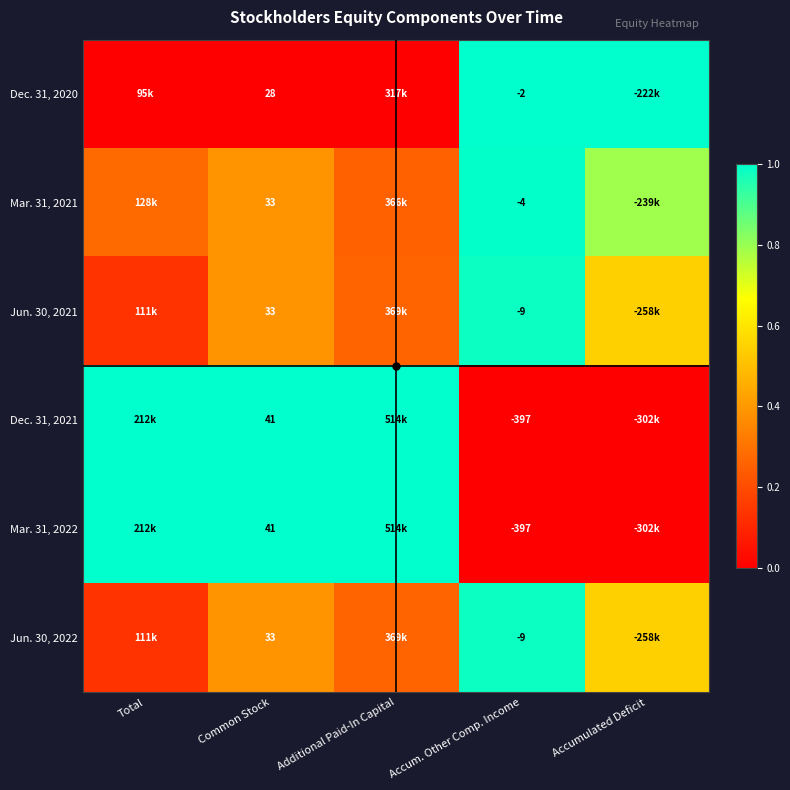

What value does the Dec. 31, 2020 series have at Accumulated Deficit?

1.0